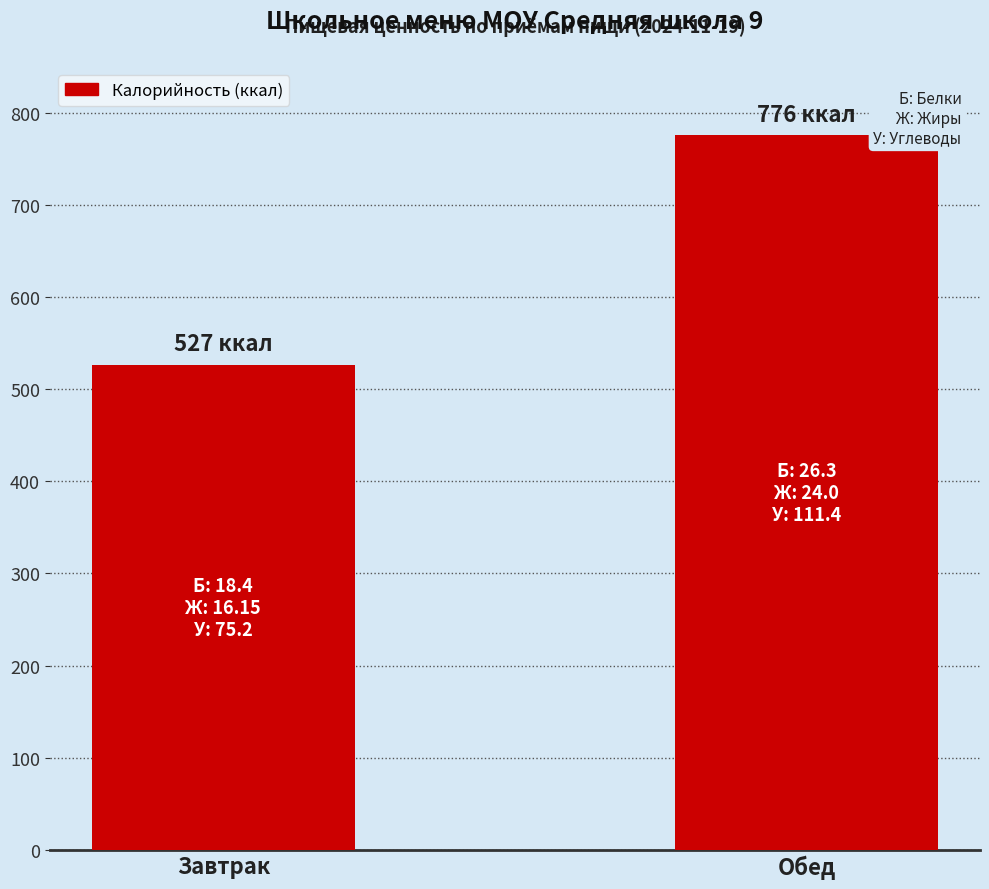

What is the change in value from Завтрак to Обед?

+249.0